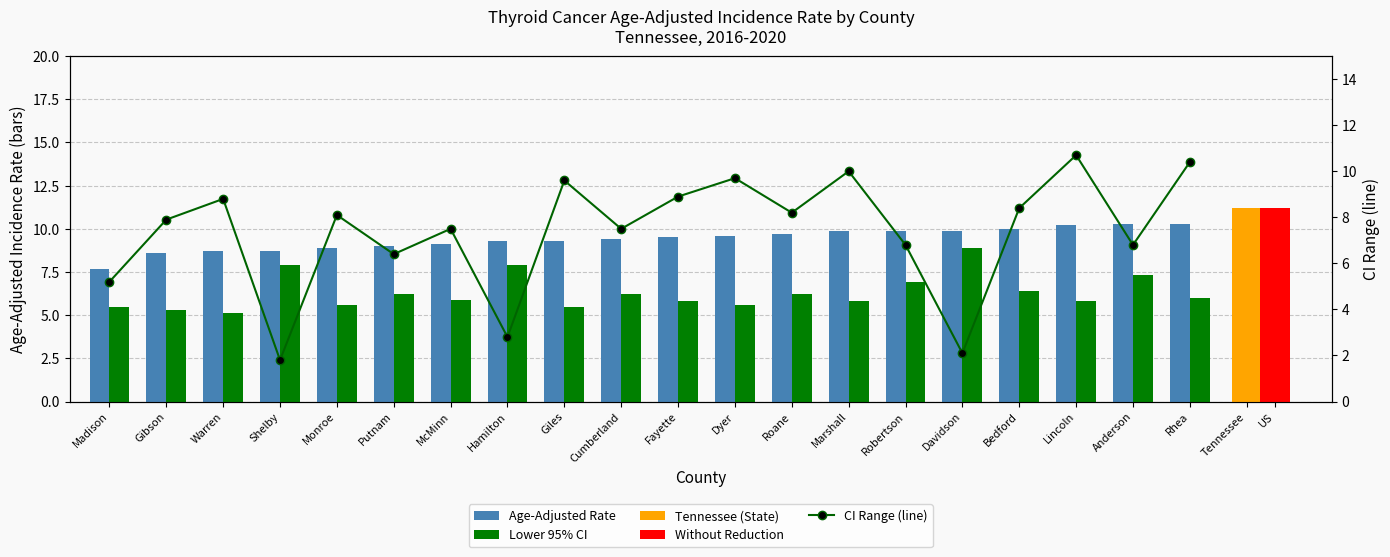

Is it true that CI Range (line) equals 1.8 at Shelby?

True